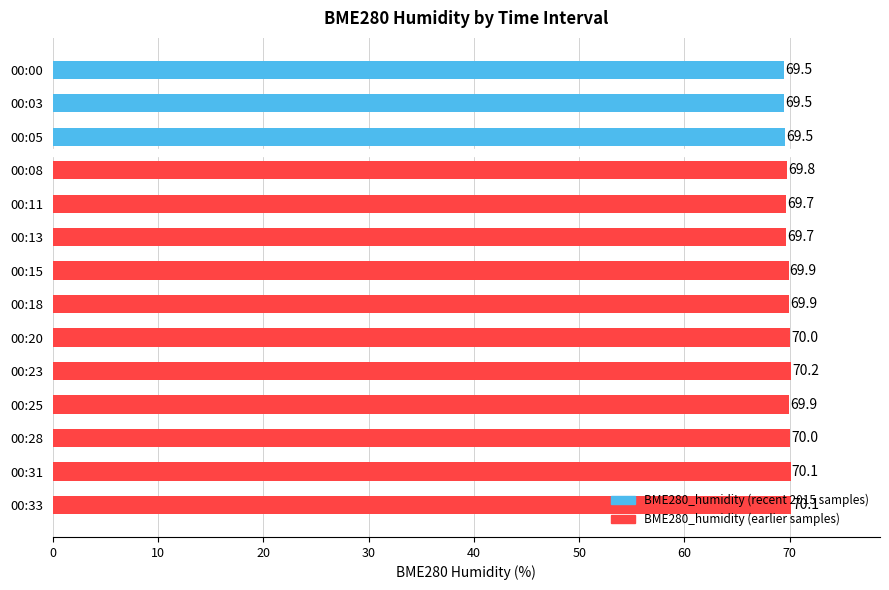

What is the difference between the maximum and minimum values?

0.7